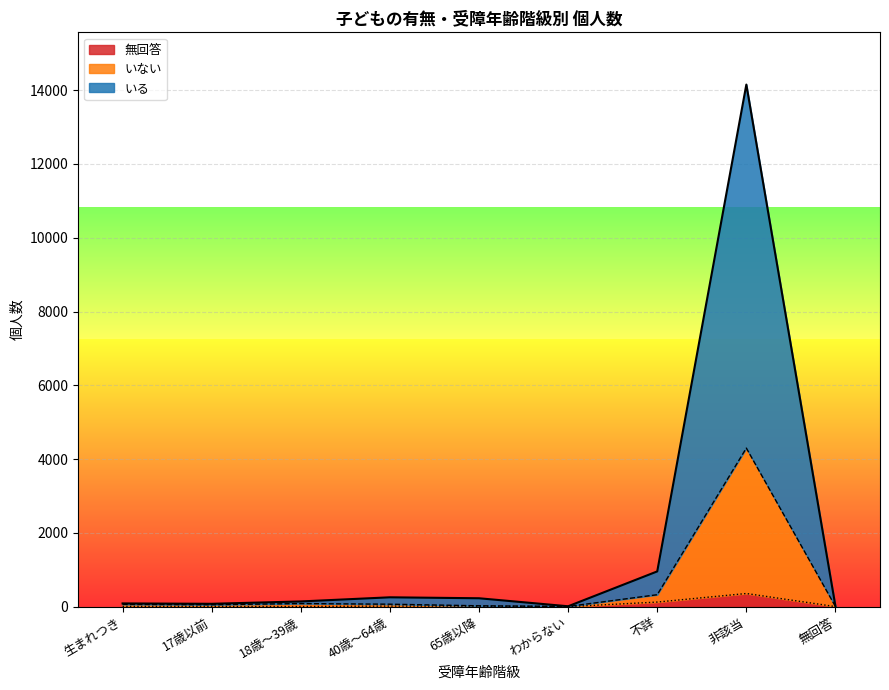

What is the total value across all series at 非該当?

14152